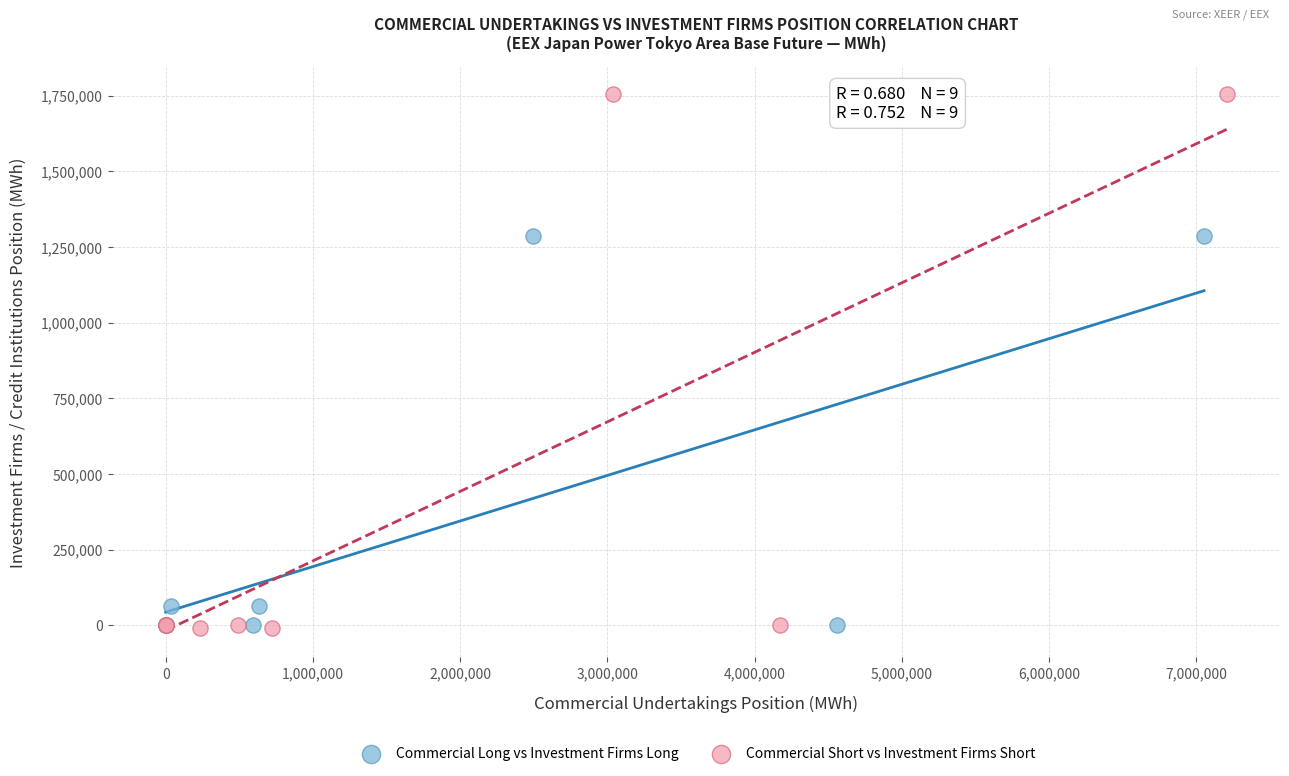

Which series has the widest spread of Y values?

Commercial Short vs Investment Firms Short